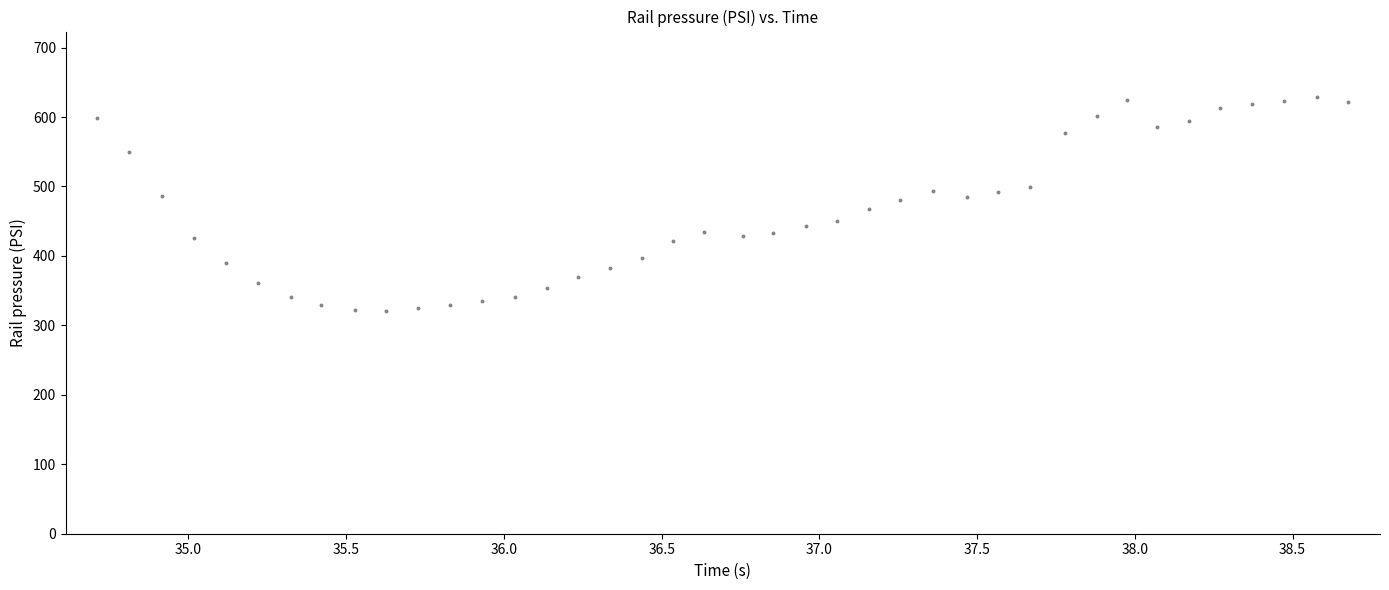

What is the range of X values (max minus min)?

4.0